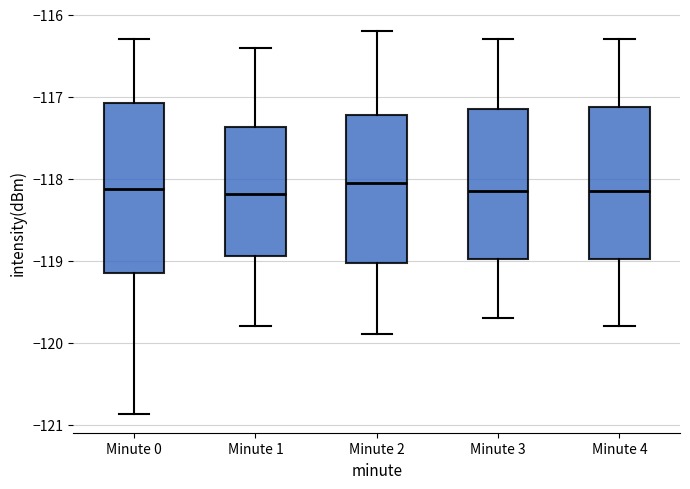

Reading left to right, transcribe this box plot: for each box, give where its median line is, the range the box spans, and where its two whiskers end, as read against the y-axis. The values are not printed on the chart, so give them approximately, as read against the axis.

Minute 0: median -118.1, box -119.2 to -117.1, whiskers -120.9 to -116.3
Minute 1: median -118.2, box -118.9 to -117.4, whiskers -119.8 to -116.4
Minute 2: median -118.0, box -119.0 to -117.2, whiskers -119.9 to -116.2
Minute 3: median -118.1, box -119.0 to -117.1, whiskers -119.7 to -116.3
Minute 4: median -118.1, box -119.0 to -117.1, whiskers -119.8 to -116.3